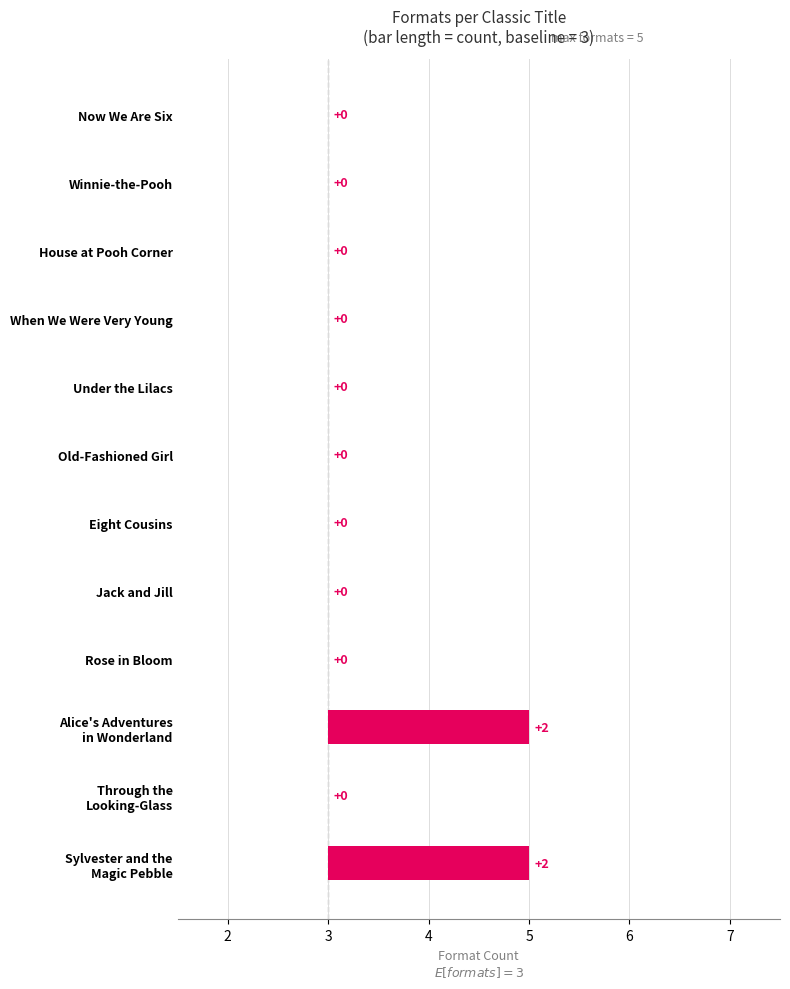

The chart shows a value of -1 at When We Were Very Young. True or false?

False